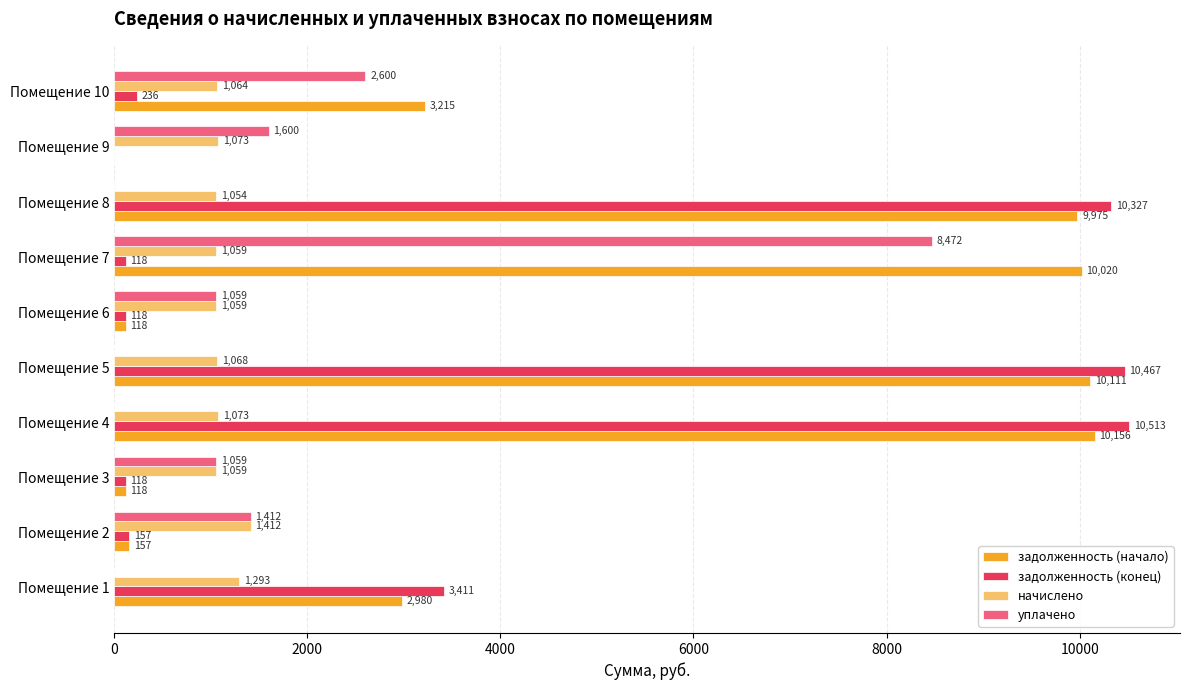

Which series has the largest total across all categories?

задолженность (начало)